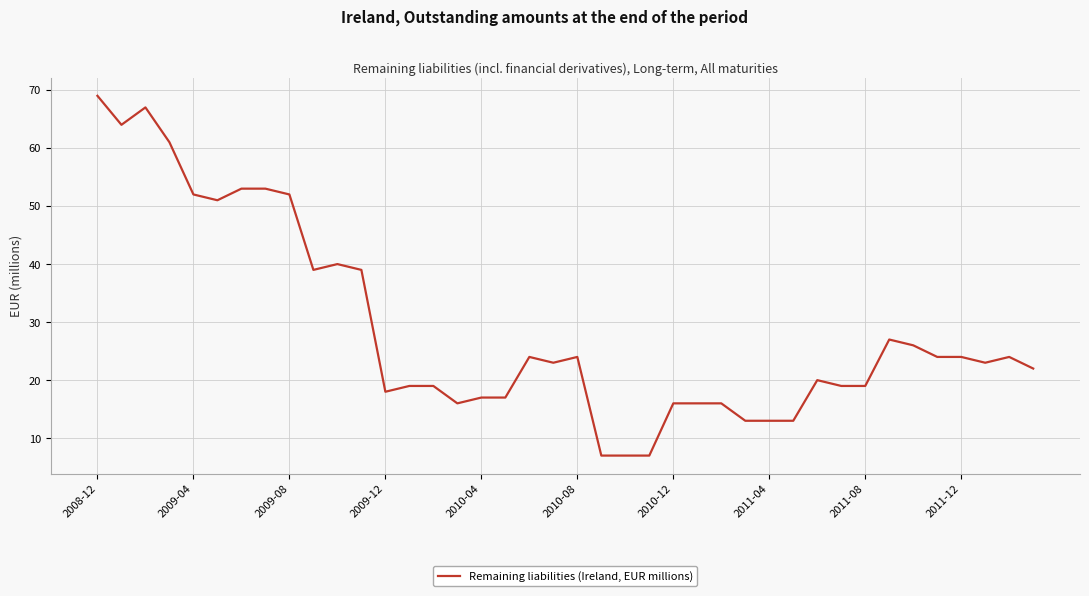

What is the smallest value displayed?

7